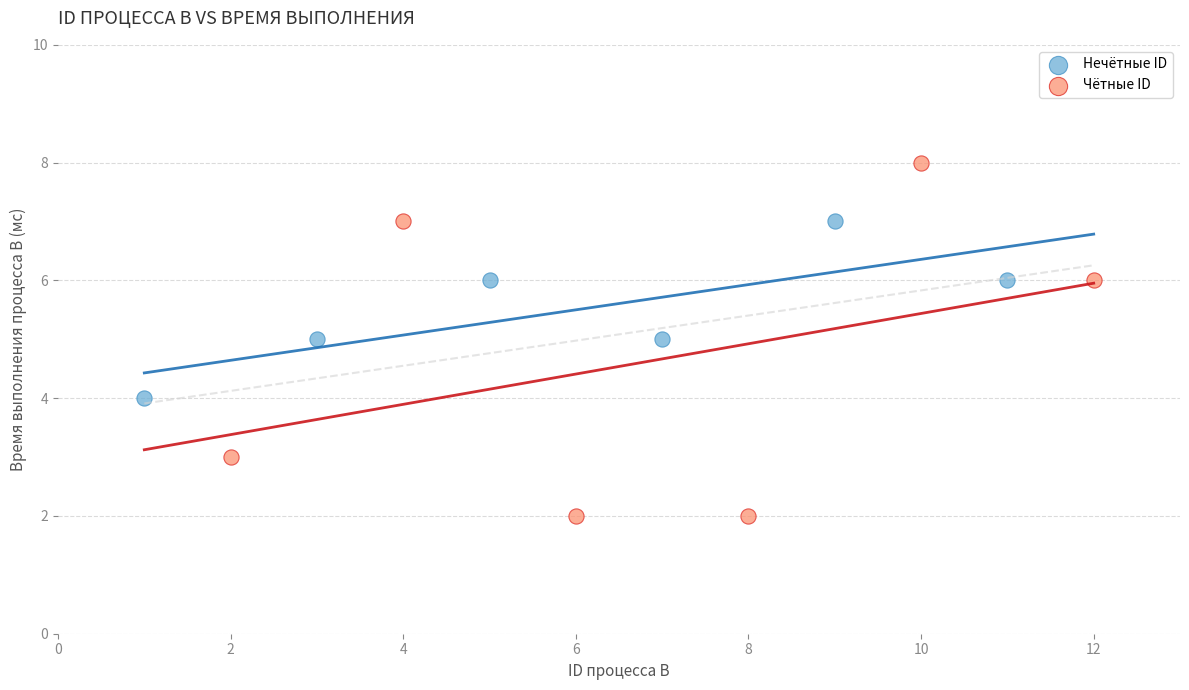

Which series reaches the minimum Y coordinate?

Чётные ID